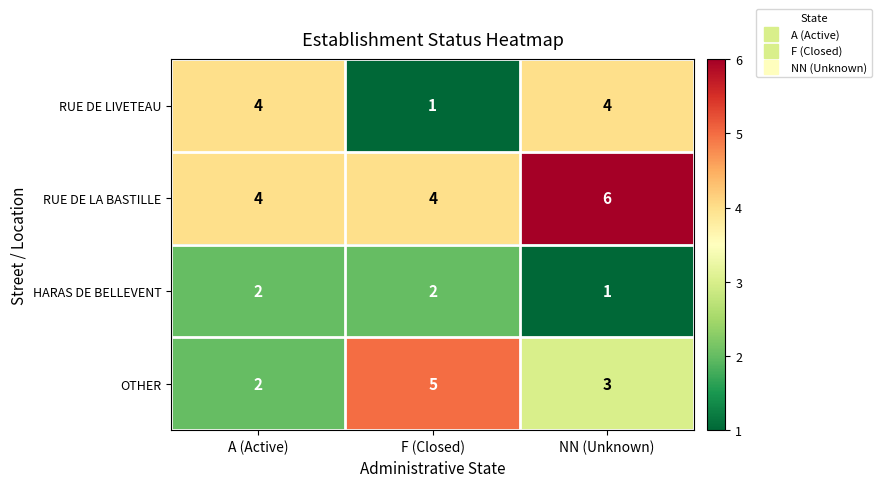

List the series in order of their peak value, lowest first.

HARAS DE BELLEVENT, RUE DE LIVETEAU, OTHER, RUE DE LA BASTILLE